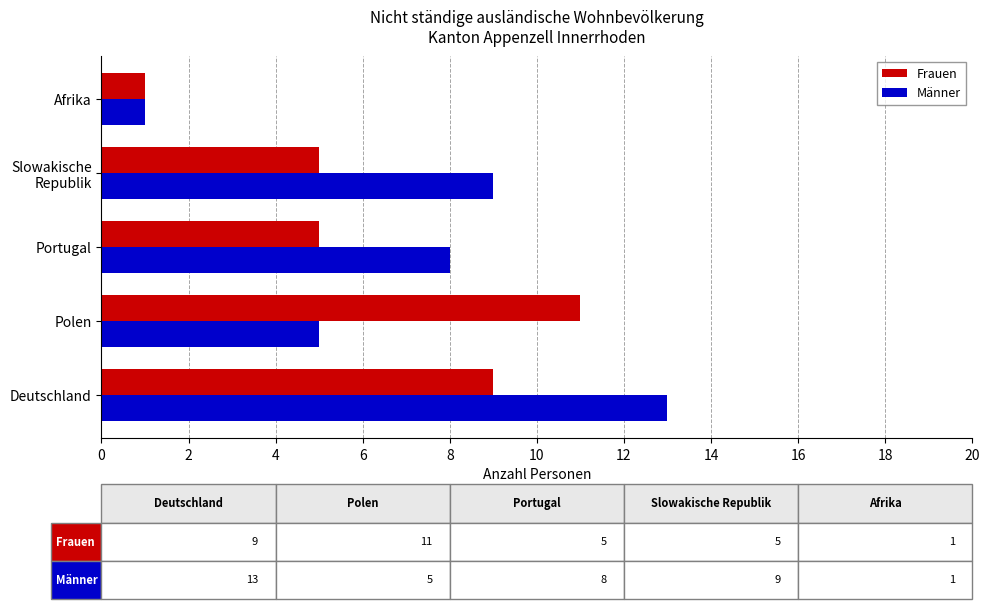

What is the difference between the maximum and second lowest values in the Männer series?

8